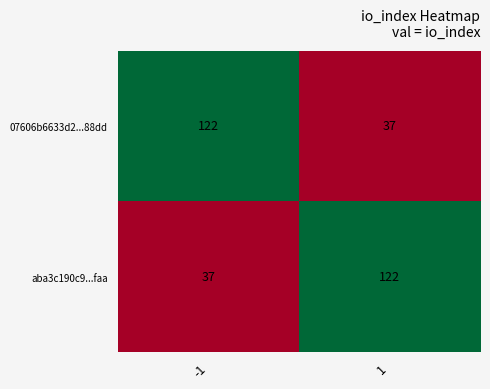

What is the minimum value for aba3c190c9...faa?

37